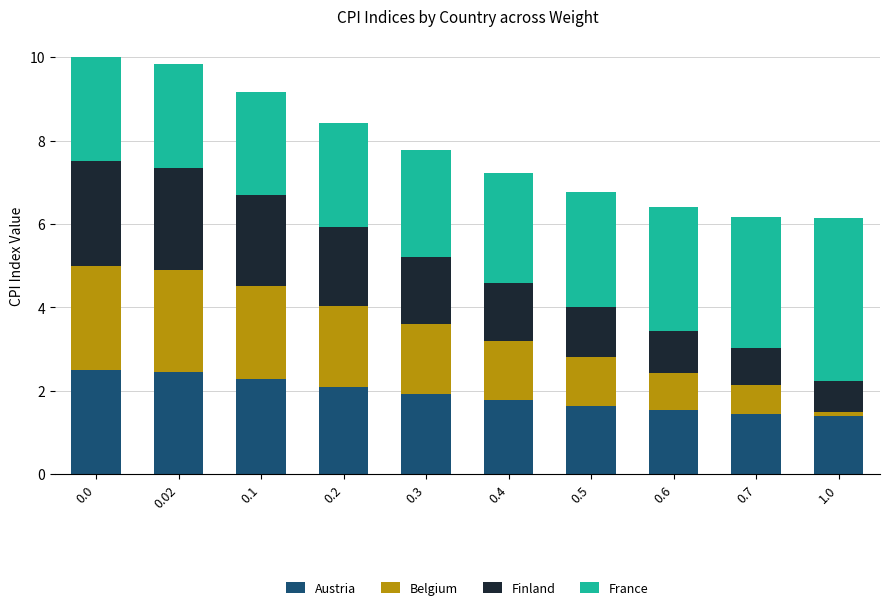

What is the total value across all series at 0.6?

6.4